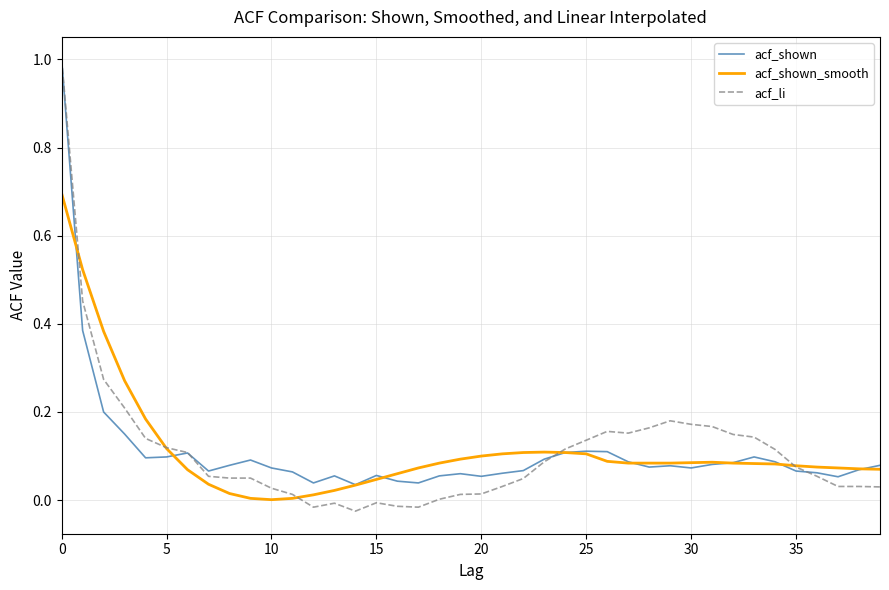

True or false: acf_shown_smooth and acf_li cross at least once.

True